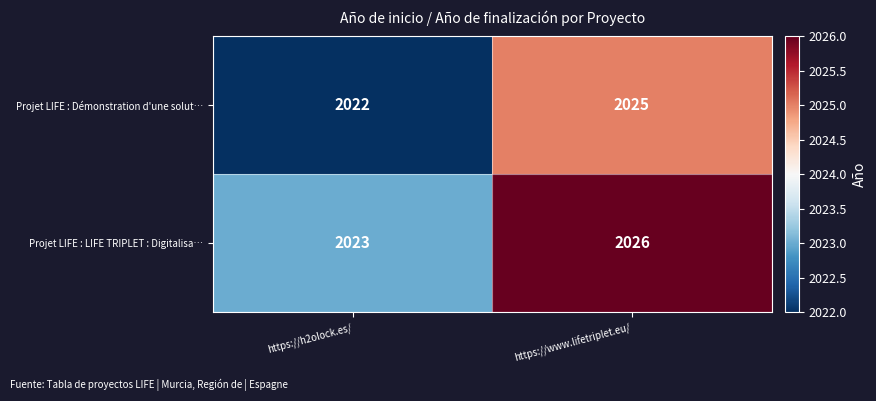

At how many categories does at least one series exceed 2025?

1